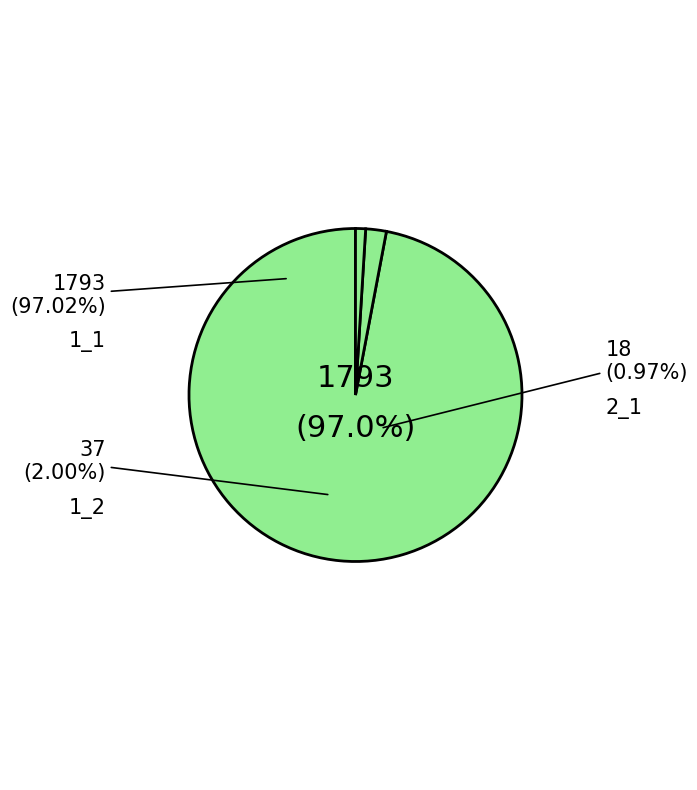

Which category has the smallest portion of the pie?

2_1